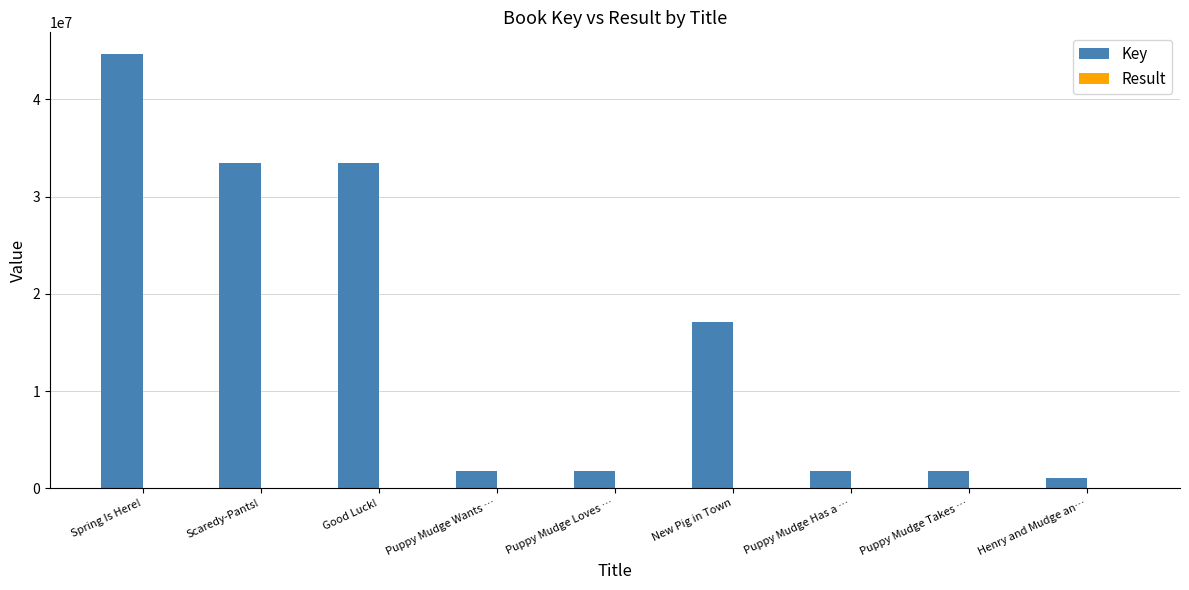

Which series changed the most between Scaredy-Pants! and Puppy Mudge Takes …?

Key